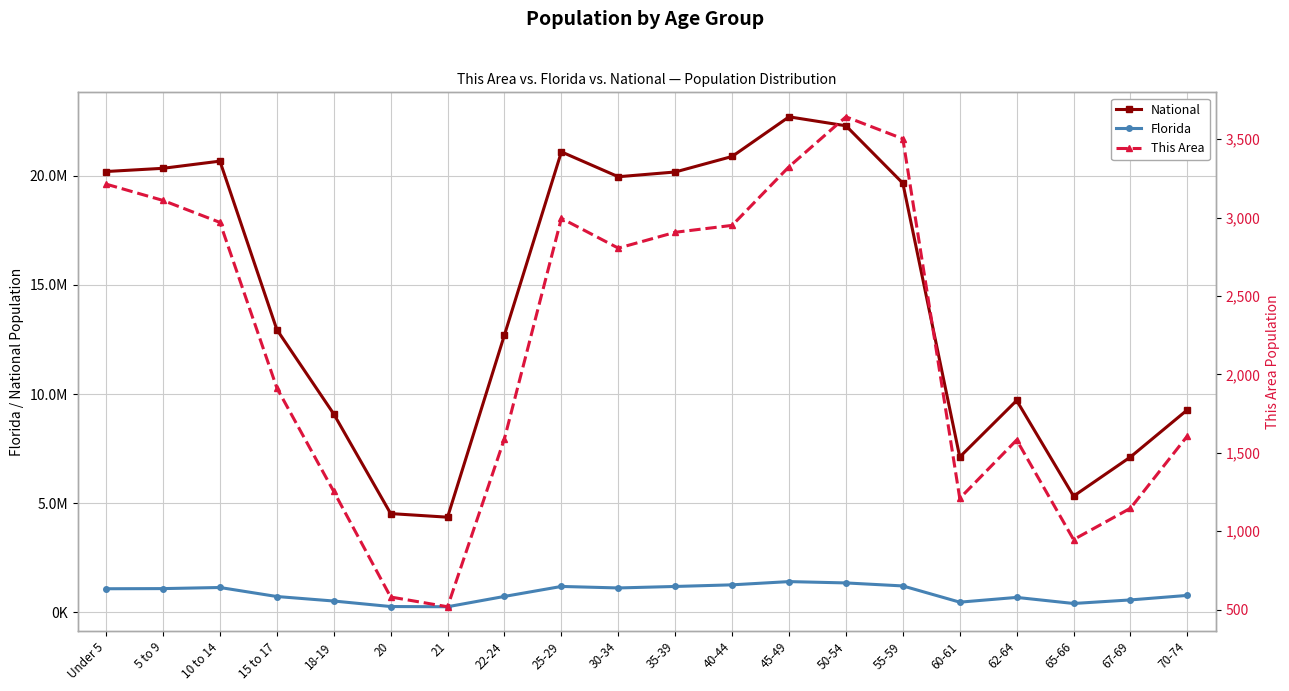

What is the sum of the National values at 35-39 and Under 5?

40381004